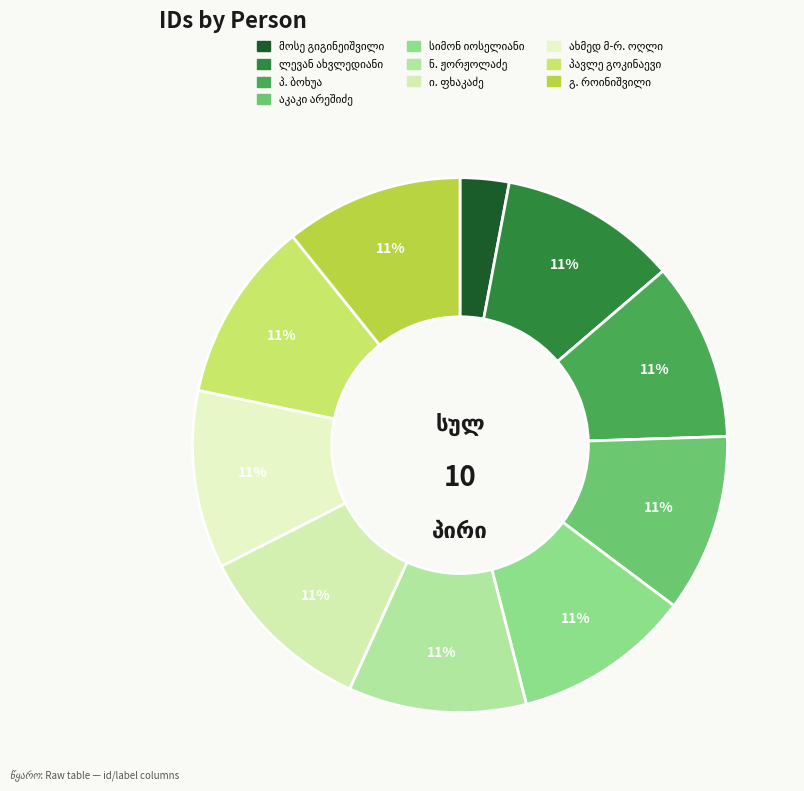

How many segments does this pie chart have?

10